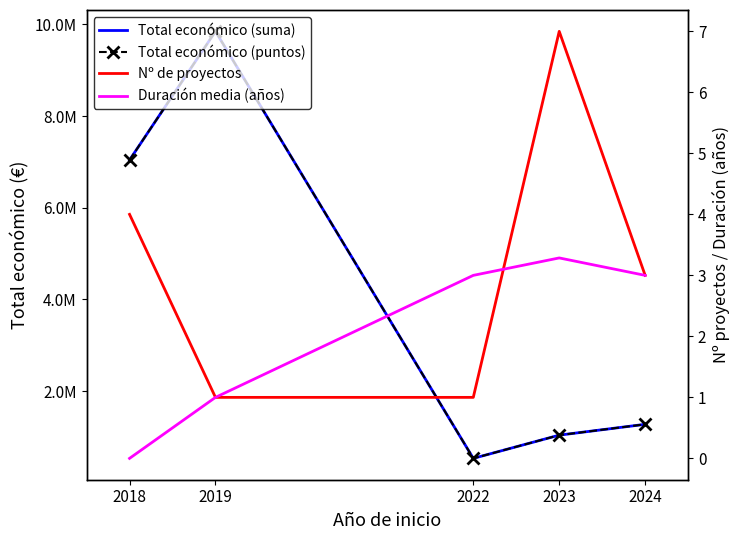

True or false: Total económico (puntos) and Nº de proyectos cross at least once.

False